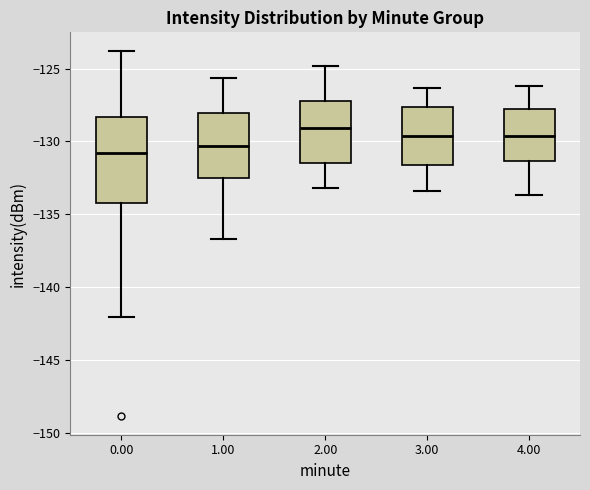

Reading left to right, transcribe this box plot: for each box, give where its median line is, the range the box spans, and where its two whiskers end, as read against the y-axis. The values are not printed on the chart, so give them approximately, as read against the axis.

0.00: median -131.0, box -134.0 to -128.5, whiskers -142.0 to -124.0
1.00: median -130.5, box -132.5 to -128.0, whiskers -136.5 to -125.5
2.00: median -129.0, box -131.5 to -127.0, whiskers -133.0 to -125.0
3.00: median -129.5, box -131.5 to -127.5, whiskers -133.5 to -126.5
4.00: median -129.5, box -131.5 to -128.0, whiskers -133.5 to -126.0